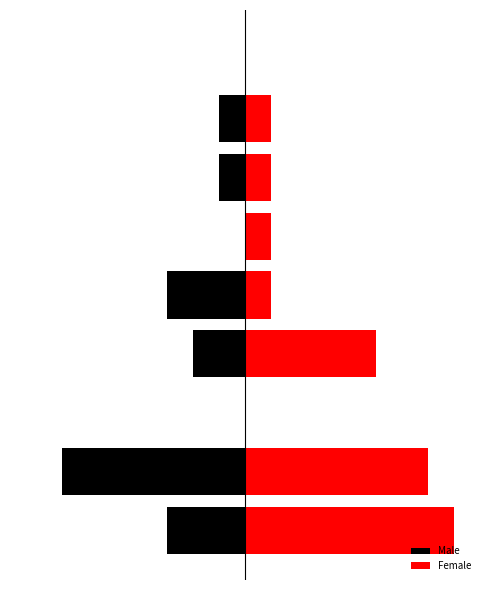

Rank the series by their maximum value, from lowest to highest.

Male, Female